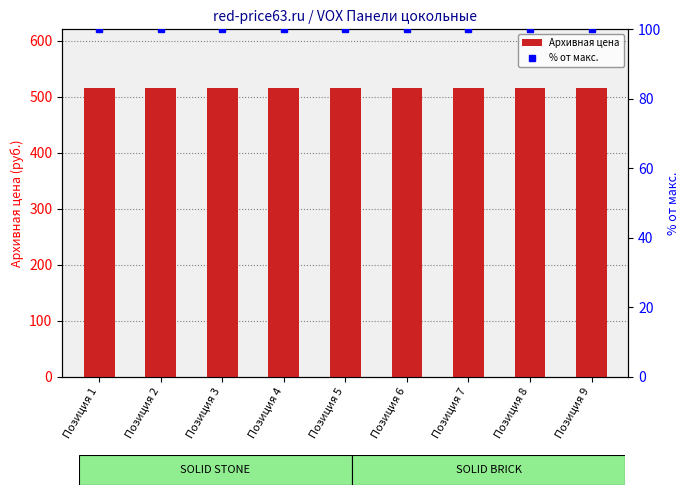

Between Позиция 6 and Позиция 2, which is larger?

Позиция 6